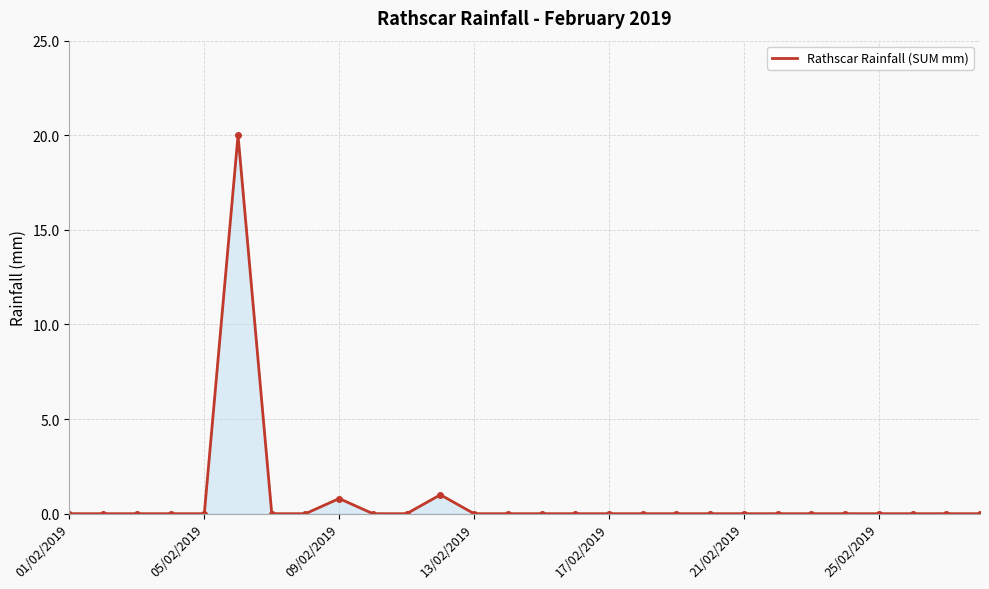

True or false: there are more than 0 points higher than both neighbors.

True